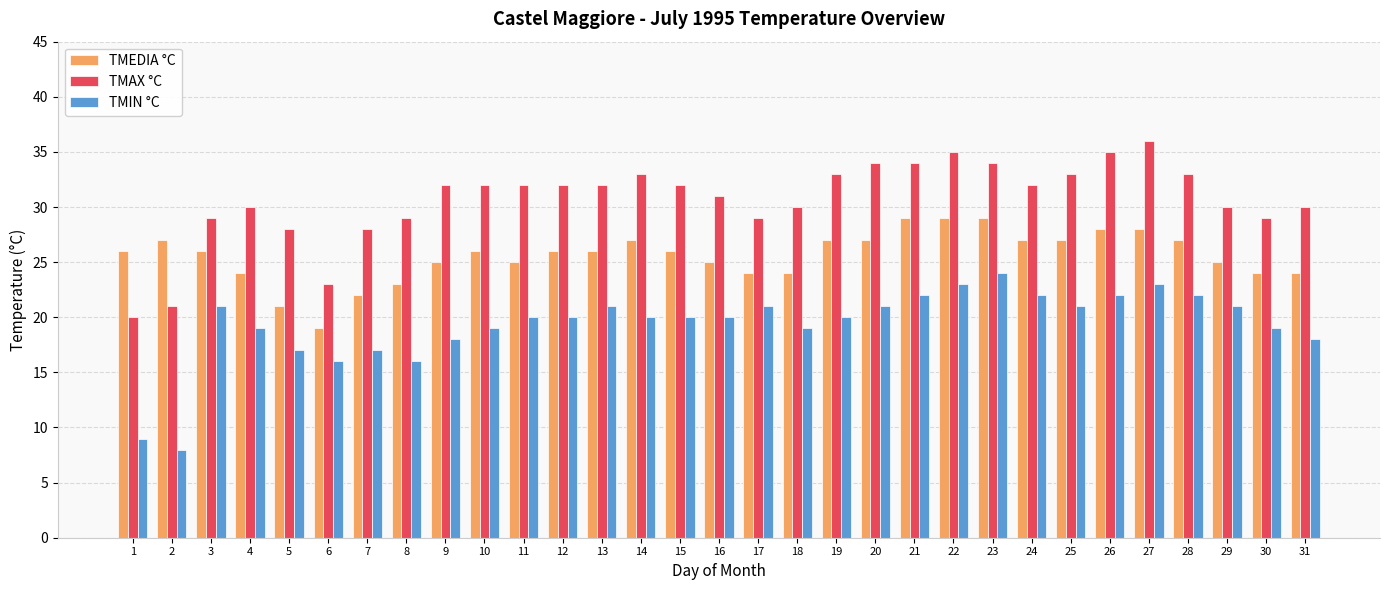

How many groups of bars are there?

31